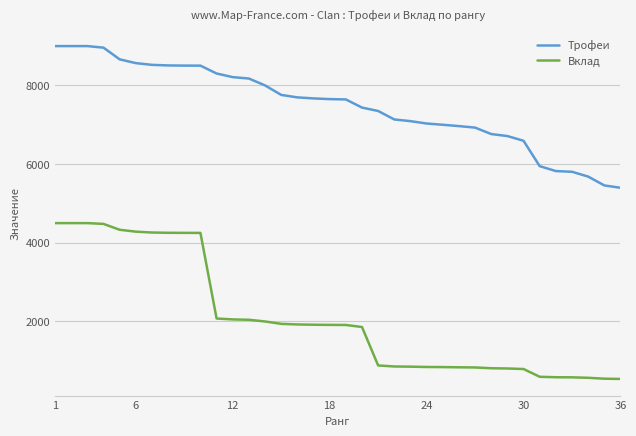

Rank the series by their maximum value, from highest to lowest.

Трофеи, Вклад